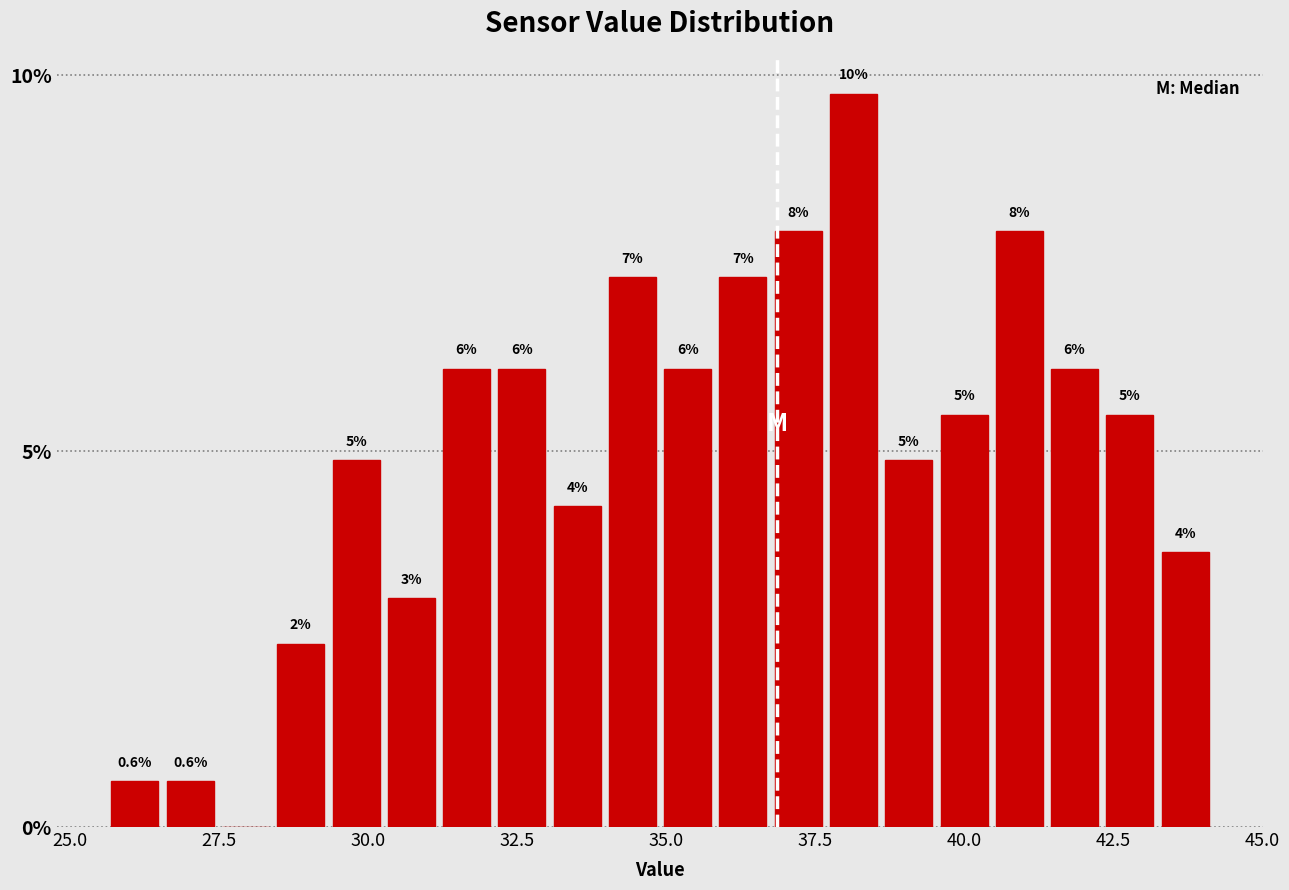

Around what value on the x-axis is the tallest bar? Give the approximate position of its centre, as read against the axis.

38.0